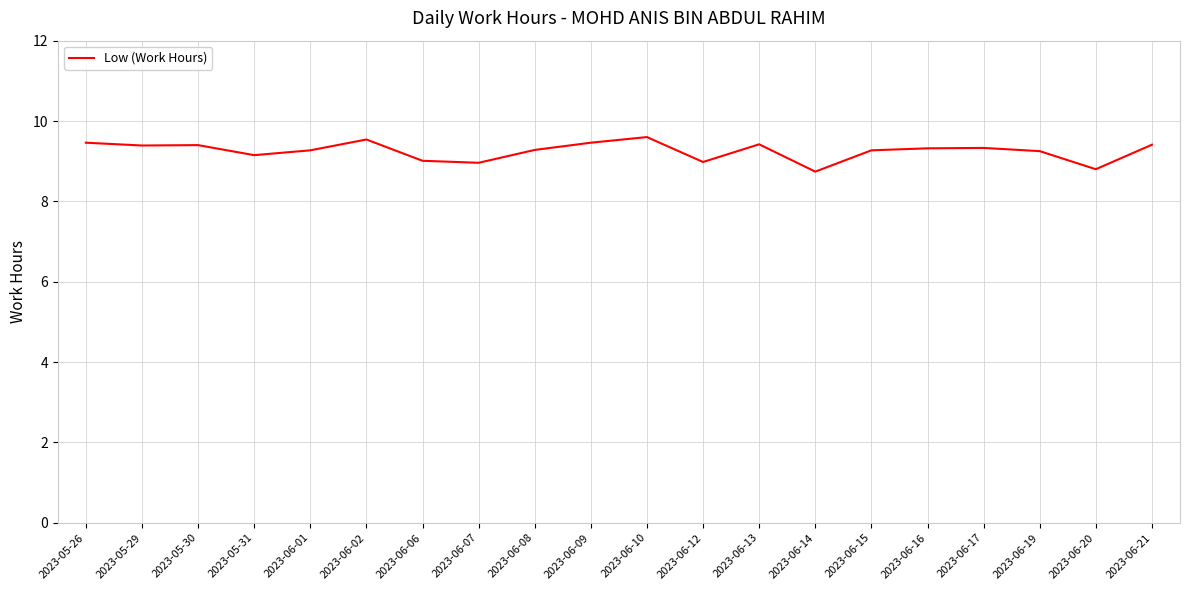

What position from the right is 2023-06-14?

7